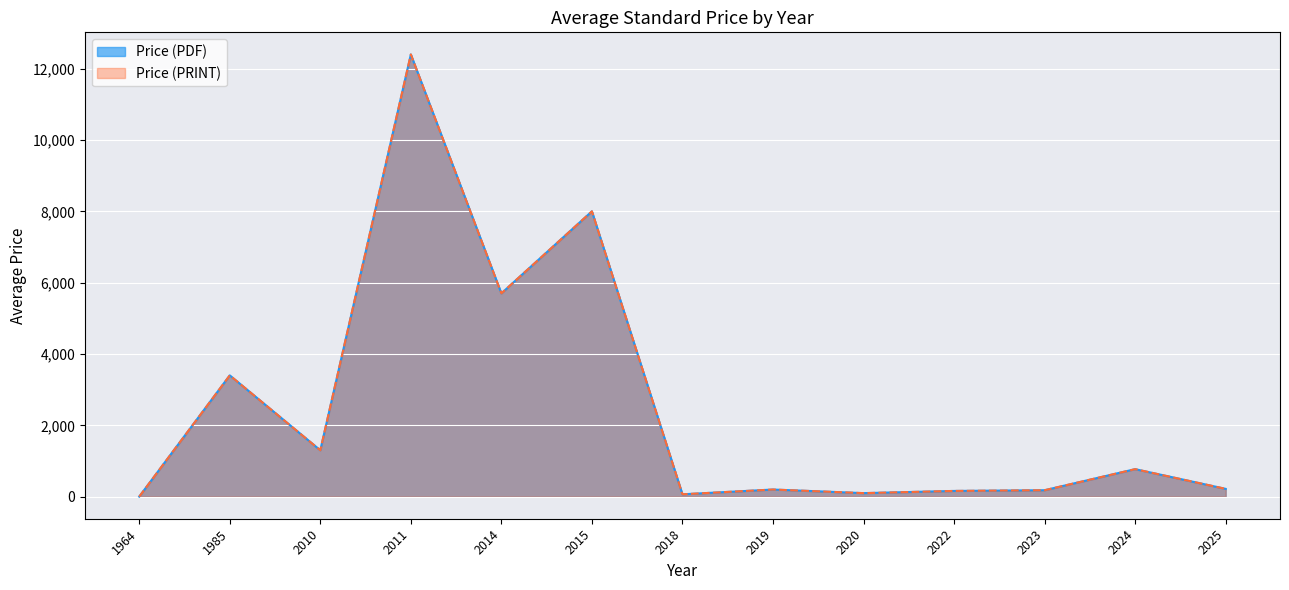

Between 2015 and 2014, which is larger?

2015